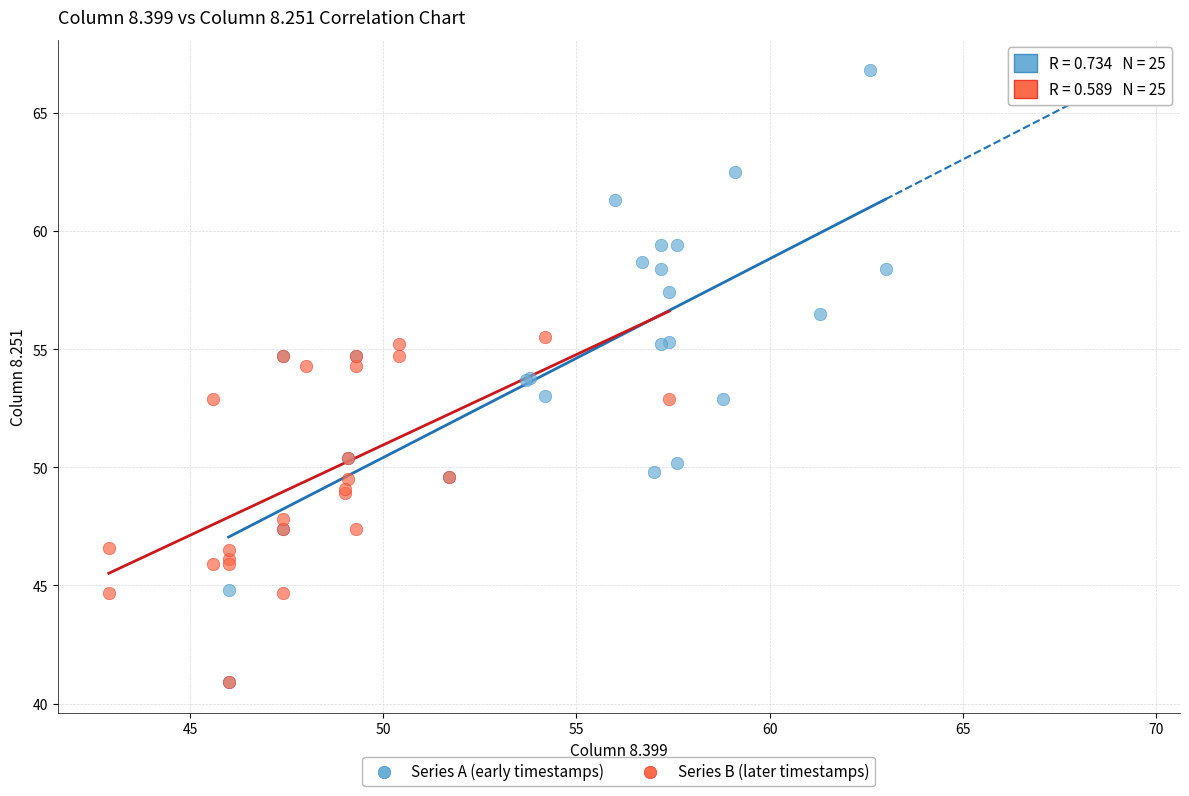

Which series contains the highest Y value?

Series A (early timestamps)